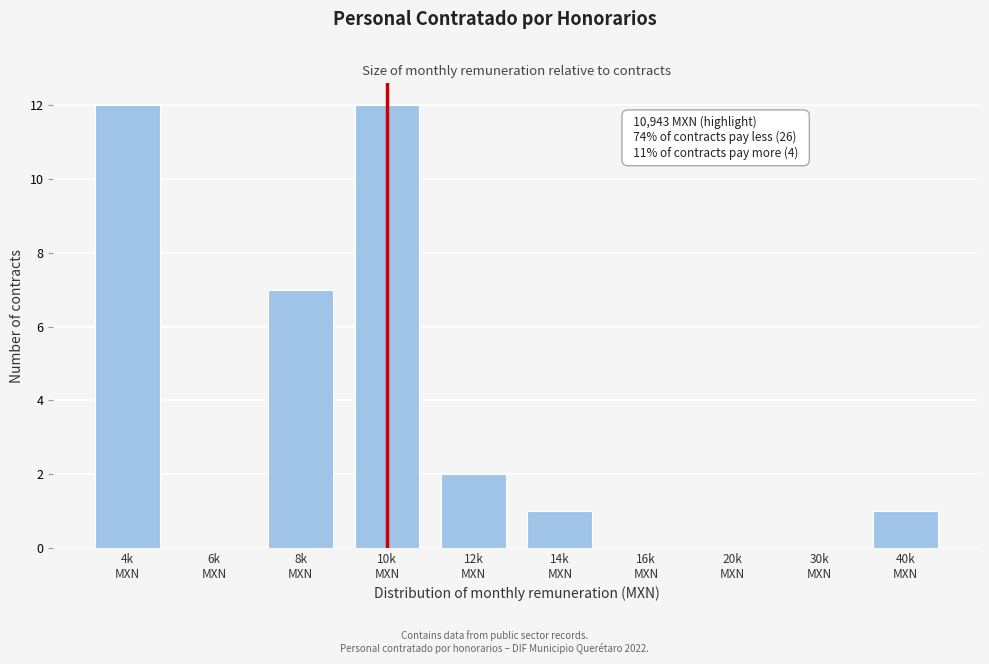

What is the maximum value shown in the chart?

12